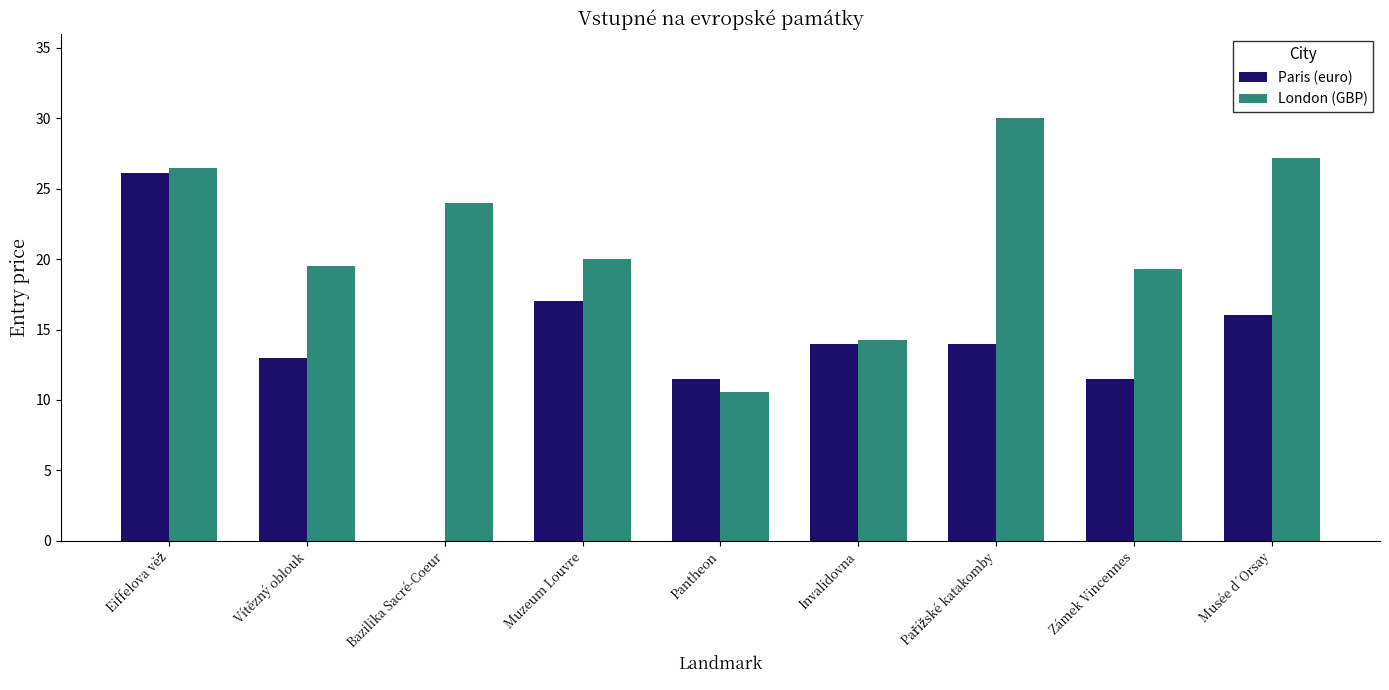

Is the value of London (GBP) at Bazilika Sacré-Coeur greater than the value of Paris (euro) at Bazilika Sacré-Coeur?

Yes